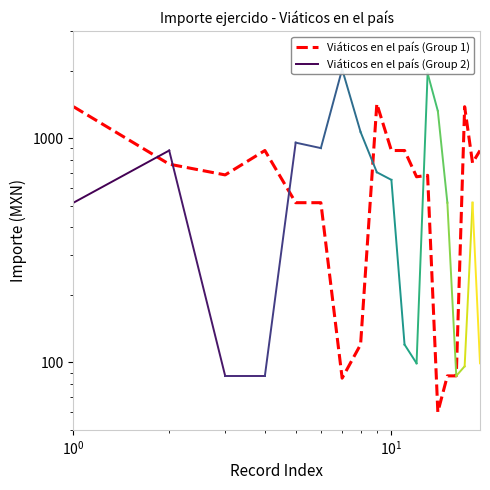

Is it true that the value at 3 is 685.0?

True